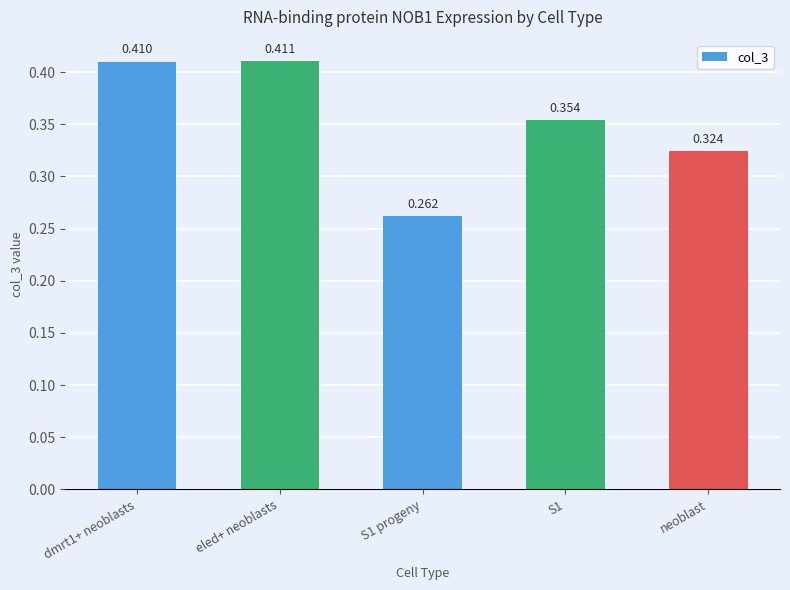

List the labels in order of value, smallest first.

S1 progeny, neoblast, S1, dmrt1+ neoblasts, eled+ neoblasts